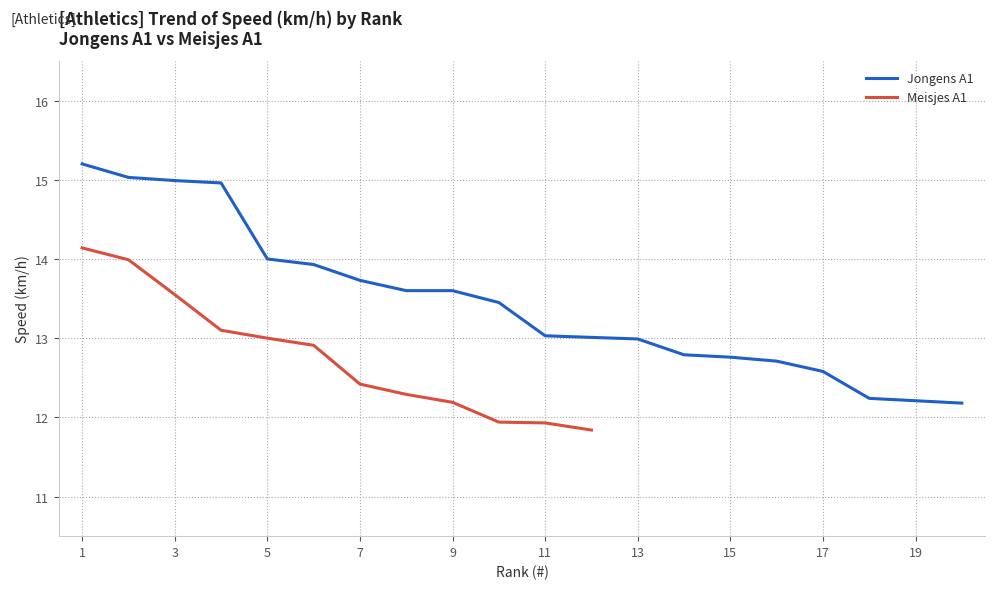

The value of Jongens A1 at 1 is 9.1. True or false?

False